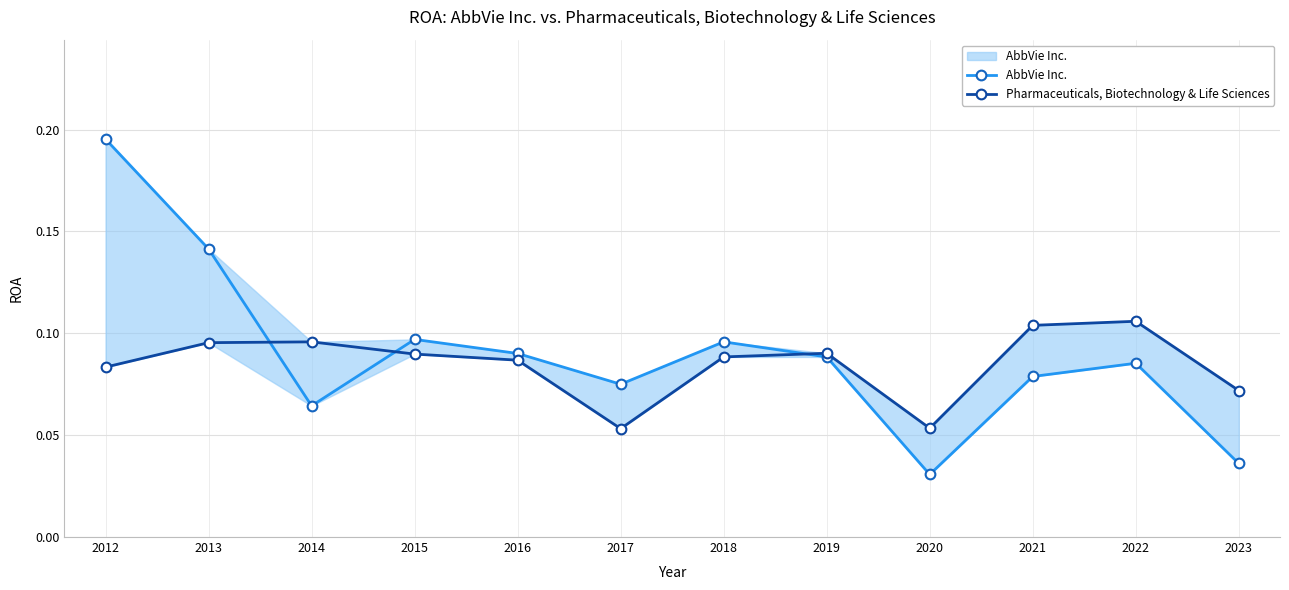

At which category is the sum across all series the highest?

2012